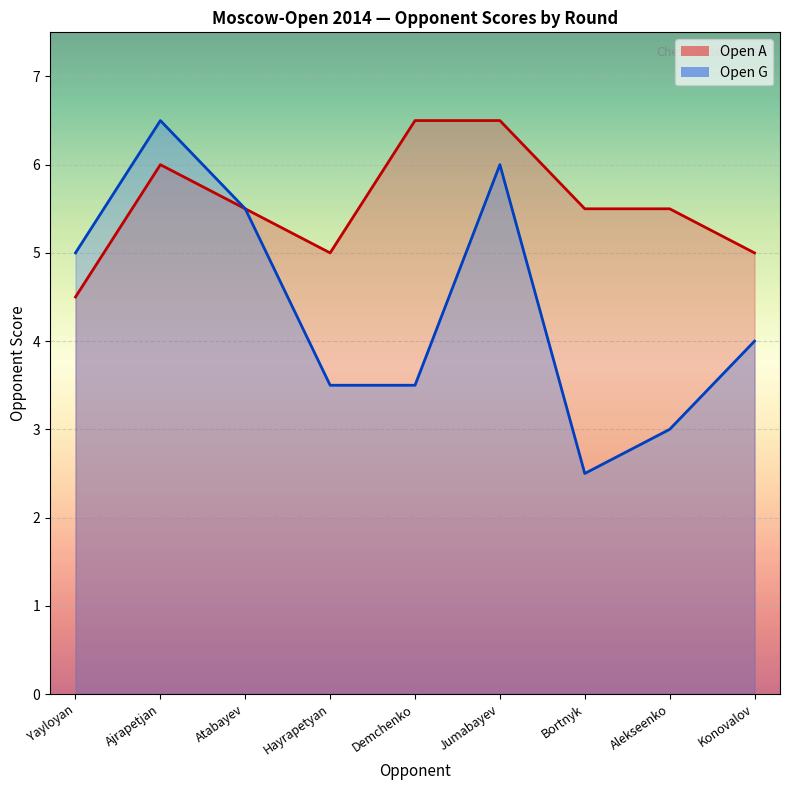

True or false: Open A has more than 1 interior local peaks.

False